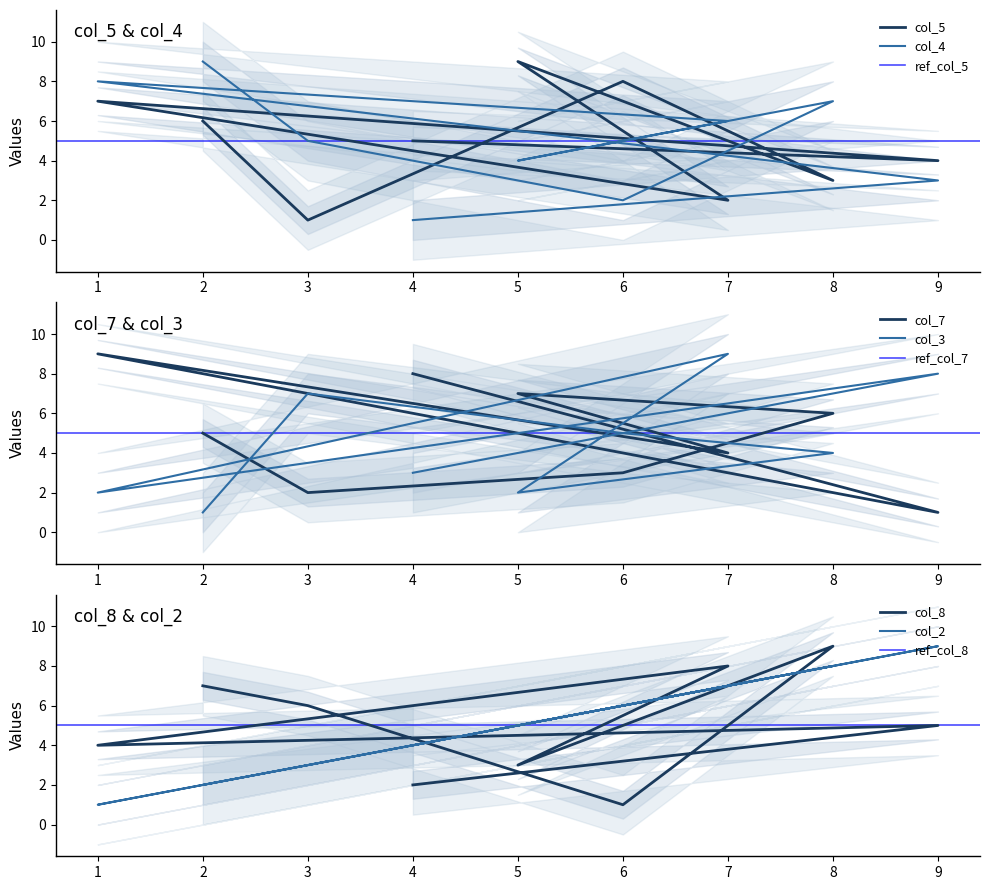

At 6, list the series in order from largest to smallest.

col_5, col_2, col_3, col_7, col_4, col_8